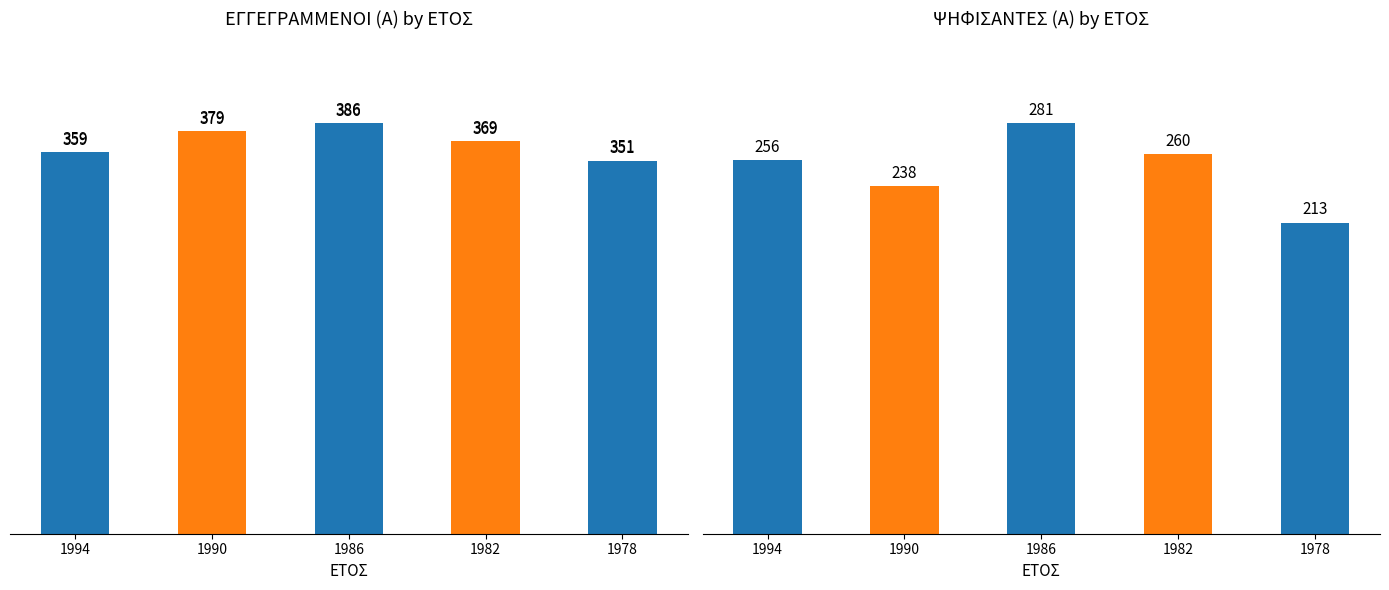

What is the approximate value of ΕΓΓΕΓΡΑΜΜΕΝΟΙ (Α) at 1994, to the nearest 10?

360